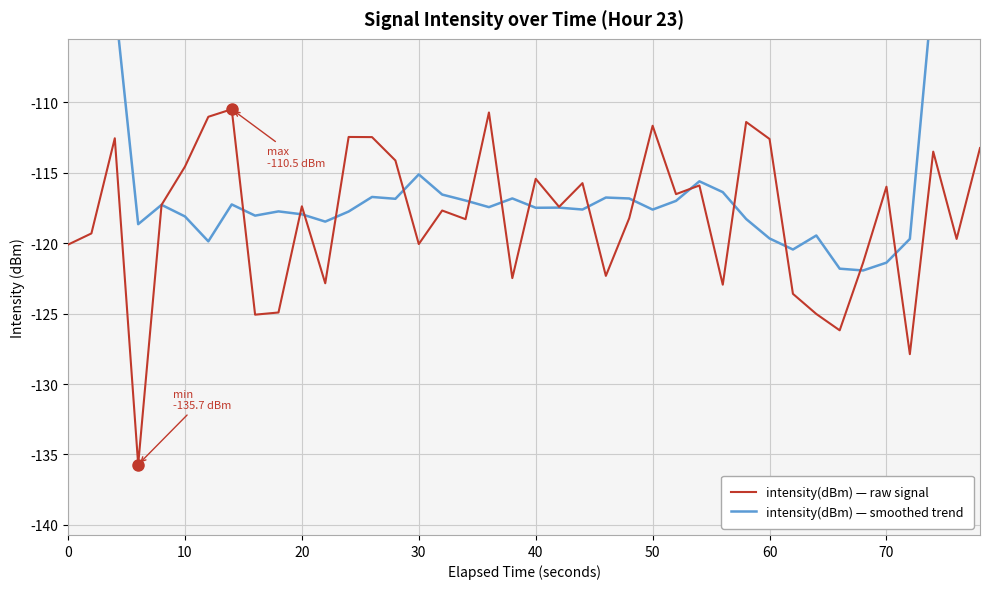

What is the lowest value of the intensity(dBm) — raw signal series?

-135.7